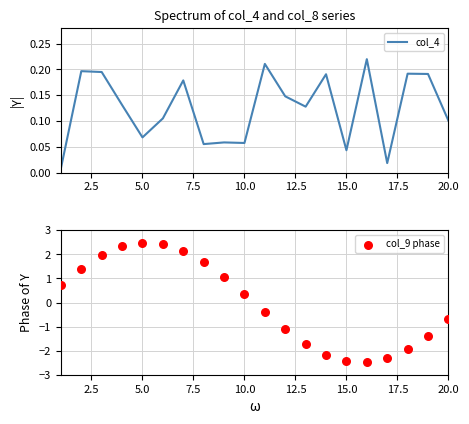

What are all the series names shown in the legend?

col_4, col_9 phase